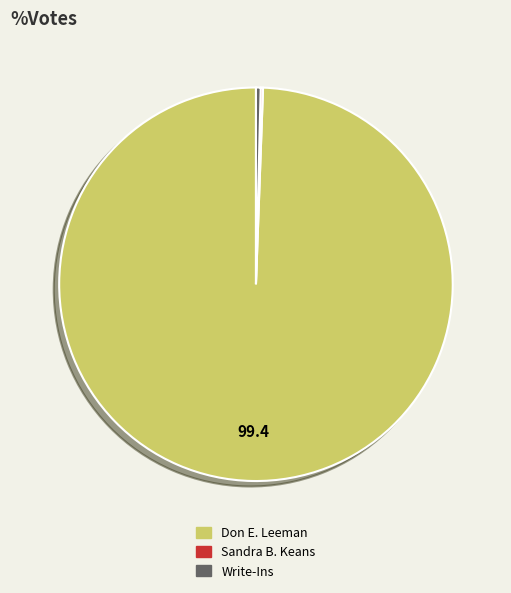

Does any single category account for the majority?

Yes